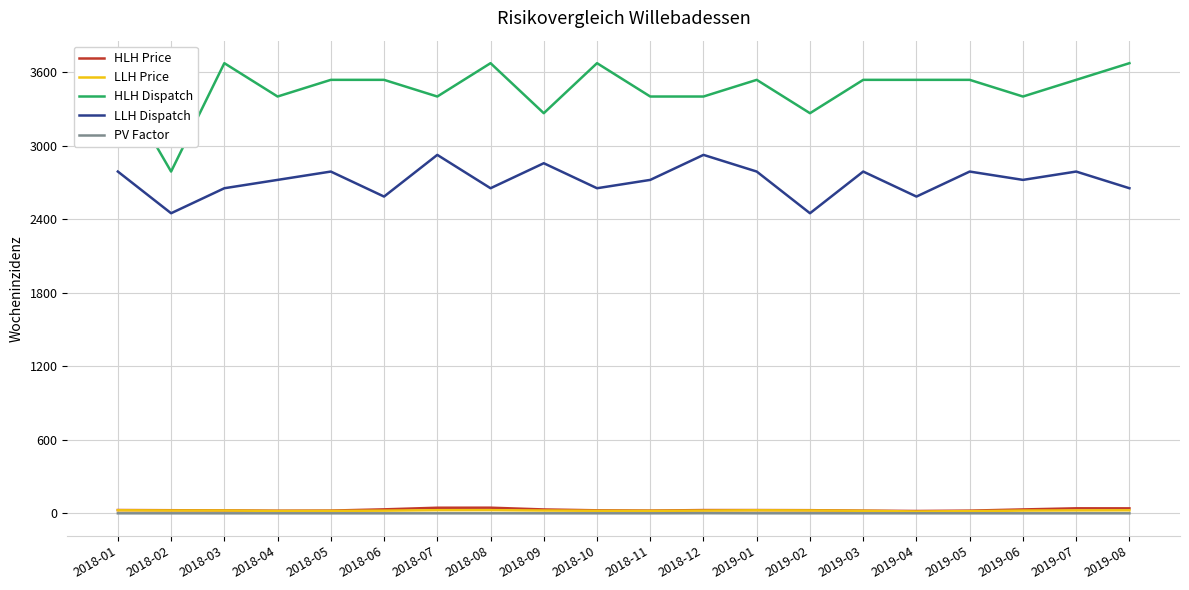

What is the maximum value shown in the chart?

3672.0